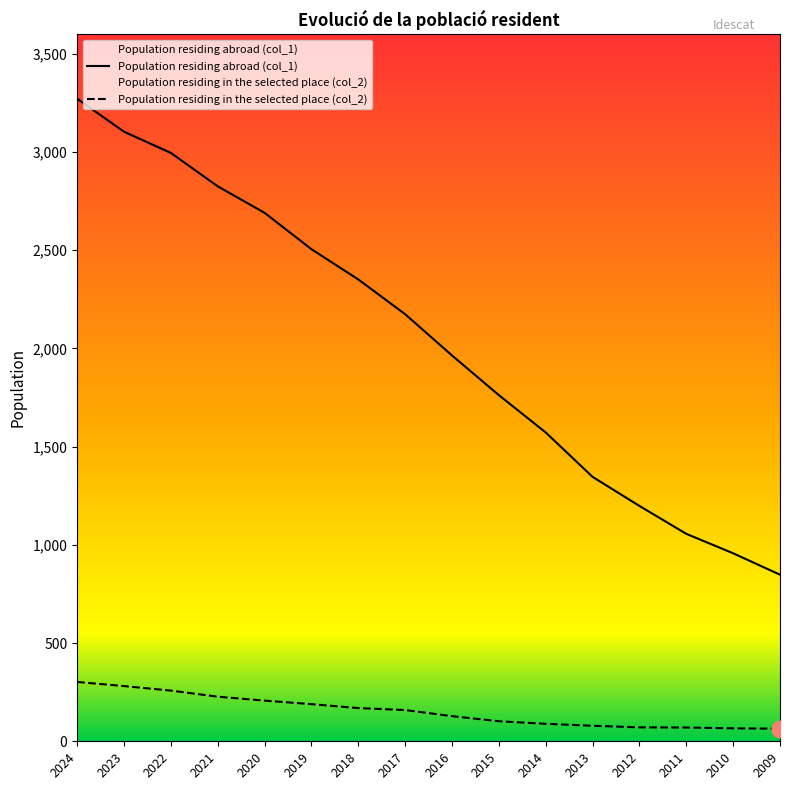

True or false: Population residing in the selected place (col_2) and Population residing abroad (col_1) cross at least once.

False